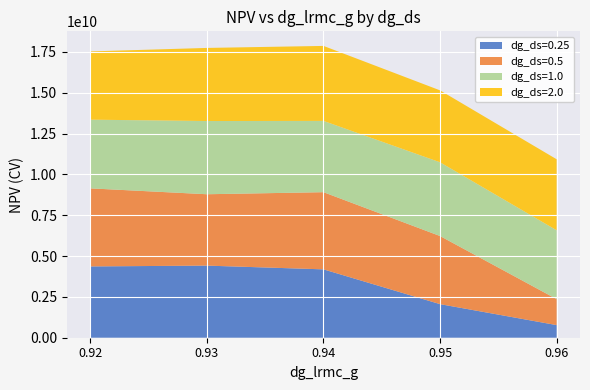

Reading left to right, list all the values displayed in this chart.

dg_ds=0.25: 0.92=4366250579.9	0.93=4415666174.6	0.94=4186811489.8	0.95=2055998564.0	0.96=772642019.2
dg_ds=0.5: 0.92=4779937343.3	0.93=4370251614.5	0.94=4725316366.2	0.95=4169674972.6	0.96=1589545851.2
dg_ds=1.0: 0.92=4206244816.0	0.93=4483496726.1	0.94=4364567153.0	0.95=4516324092.3	0.96=4215714251.6
dg_ds=2.0: 0.92=4178368990.3	0.93=4475908205.3	0.94=4591409060.8	0.95=4404321197.3	0.96=4348098978.5